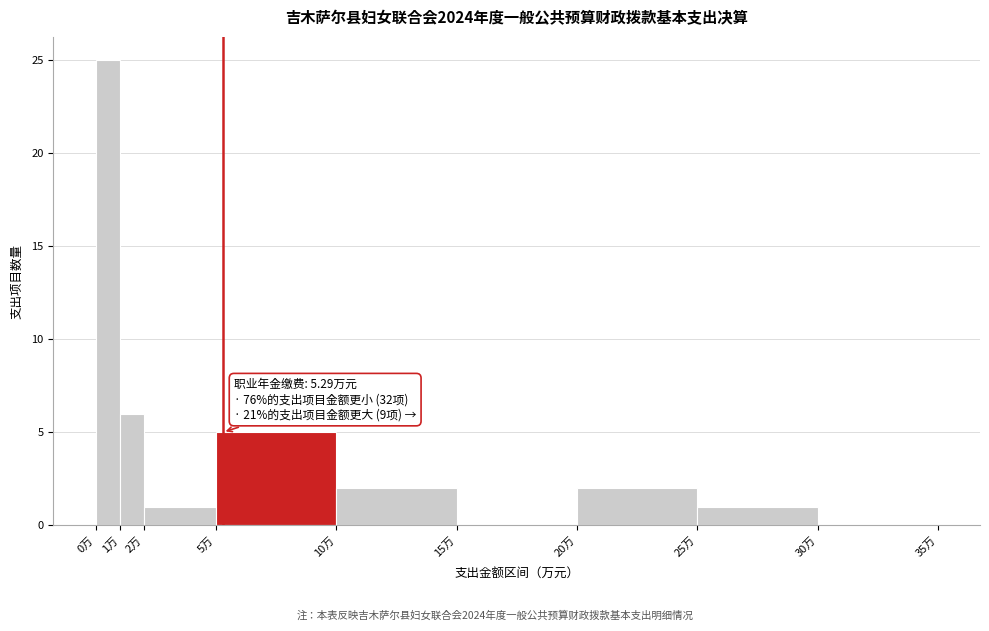

Which range on the x-axis has the tallest bar?

0 to 1